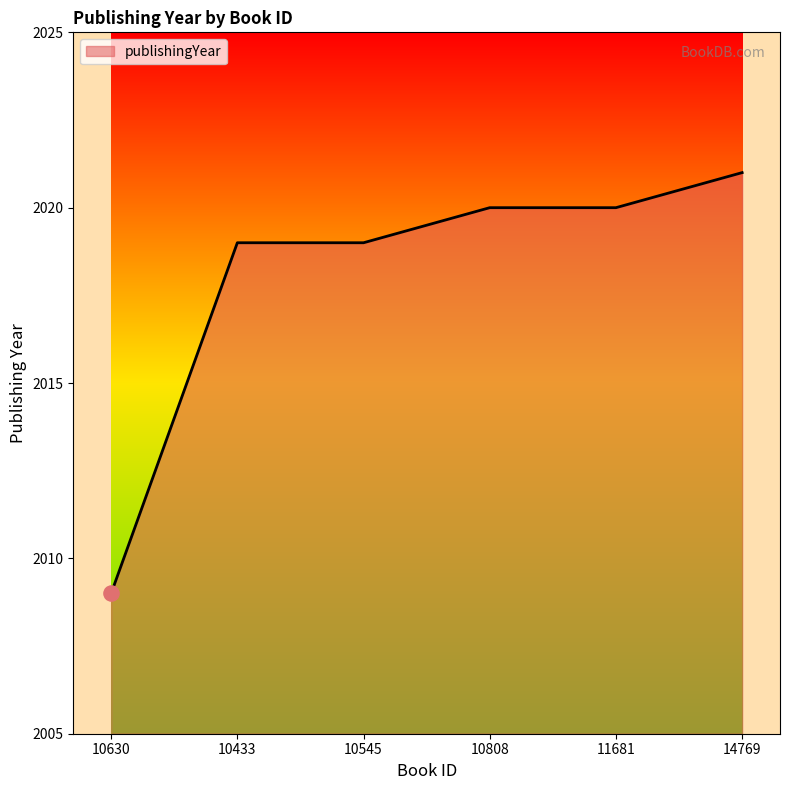

Between 14769 and 11681, which is larger?

14769